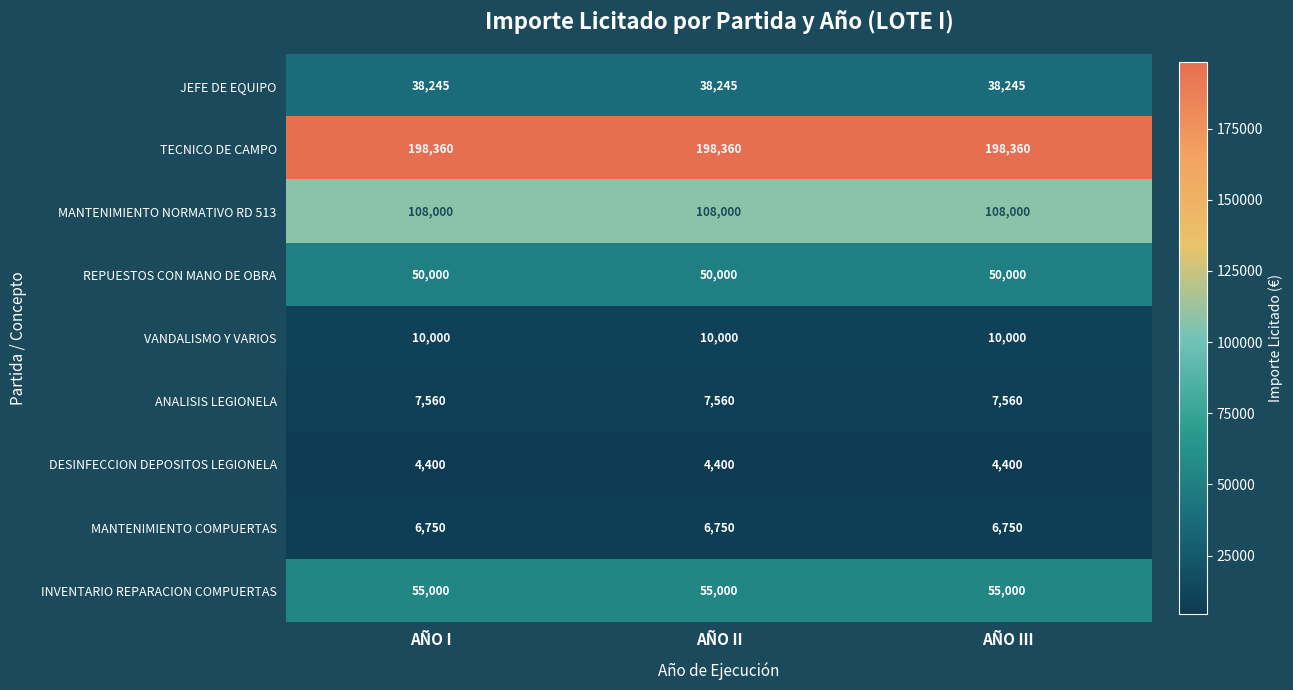

At how many categories does at least one series exceed 131241?

3